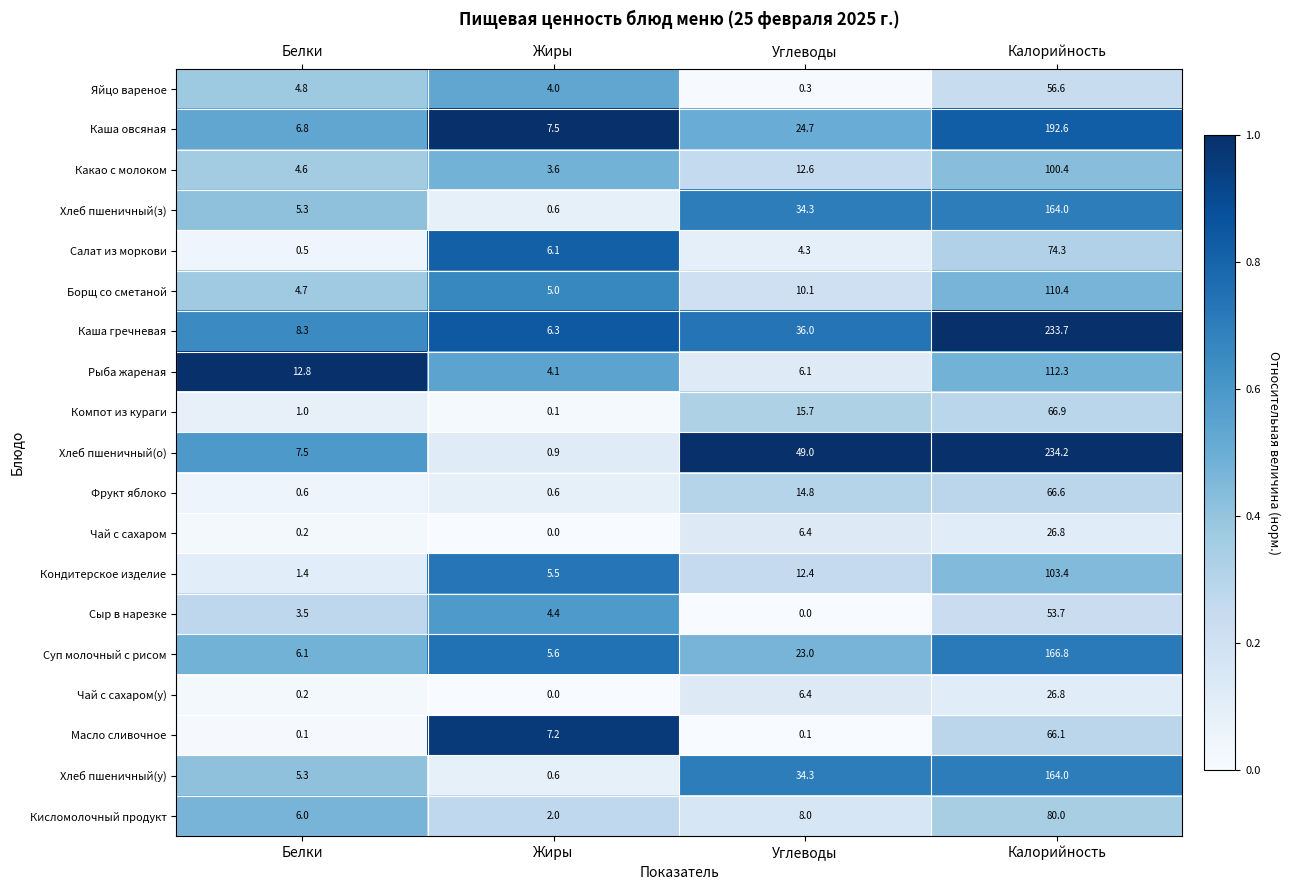

At which category is the sum across all series the highest?

Калорийность